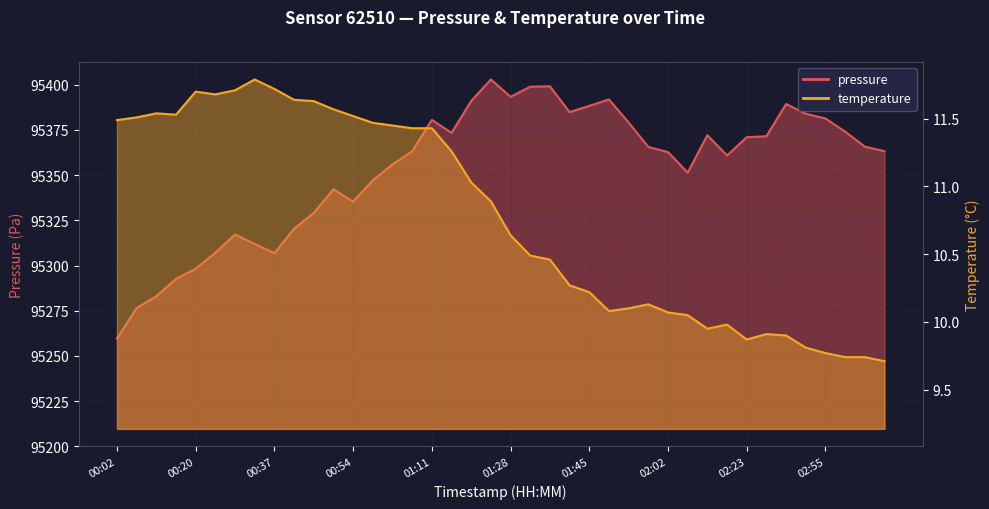

True or false: pressure and temperature intersect in this chart.

False